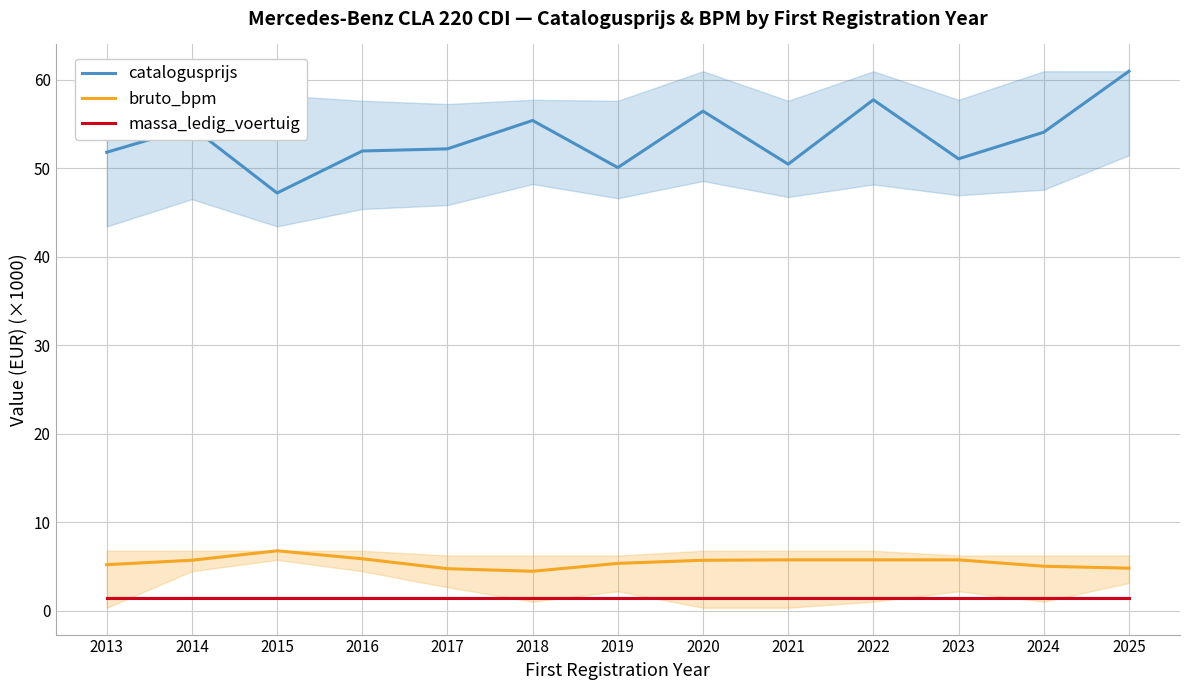

True or false: bruto_bpm and massa_ledig_voertuig intersect in this chart.

False